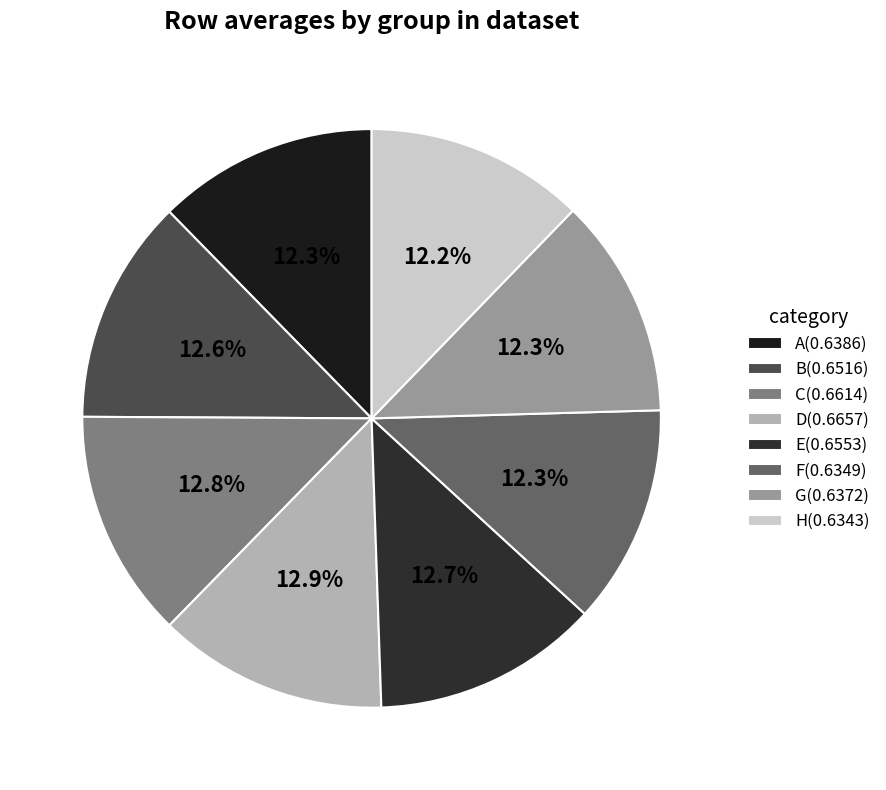

How many slices are in this pie chart?

8